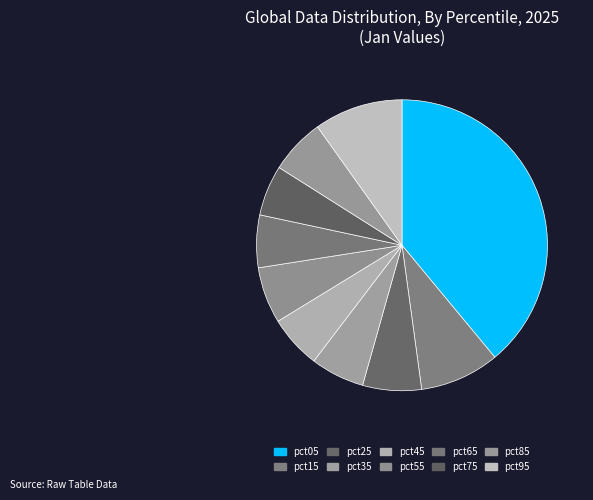

To the nearest percent, what is the combined percentage of pct55 and pct75?

12%